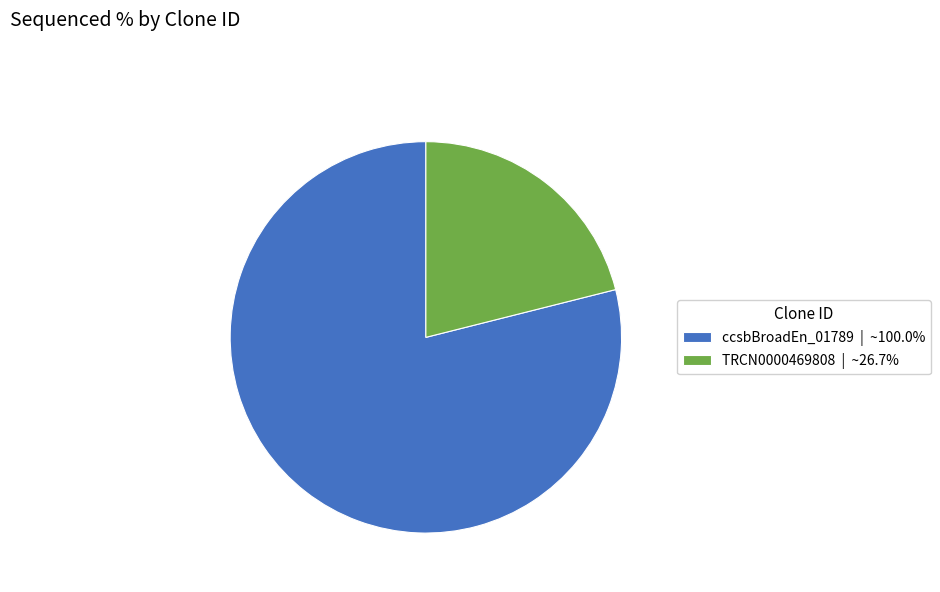

Is there any slice that represents more than half of the pie?

Yes